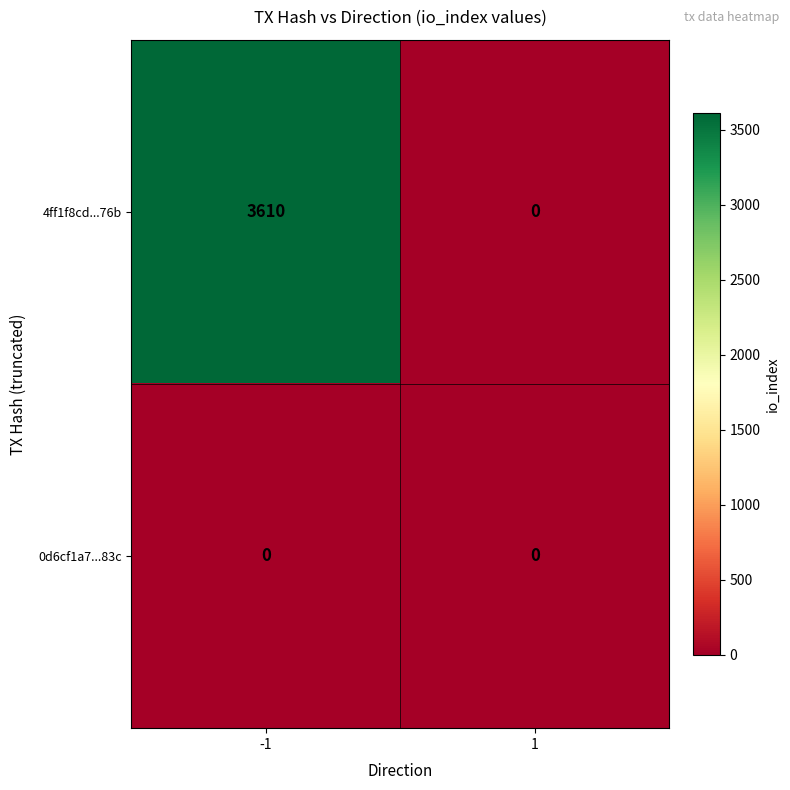

How many distinct data groups are displayed?

2